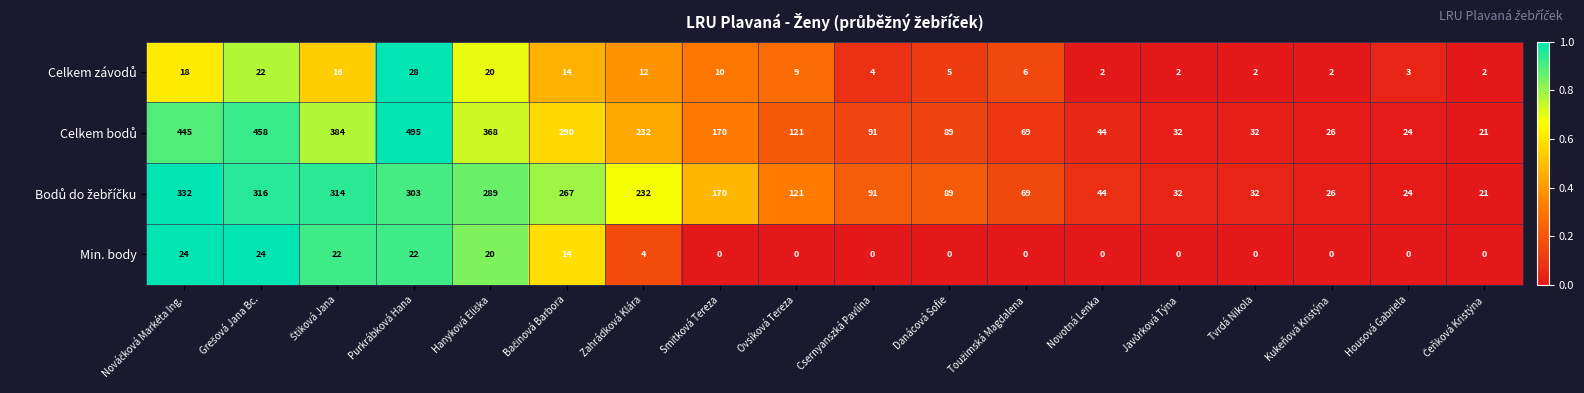

What is the difference between the highest and lowest values at Ovsíková Tereza?

121